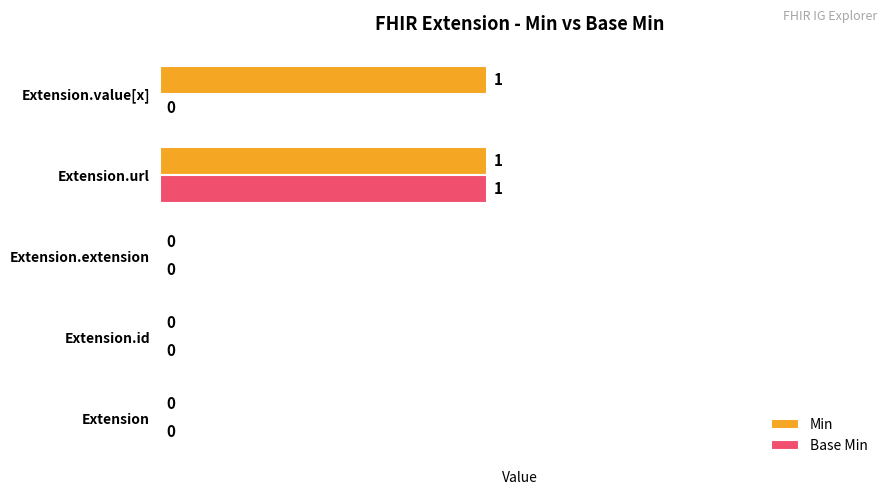

At which category is the sum across all series the highest?

Extension.url